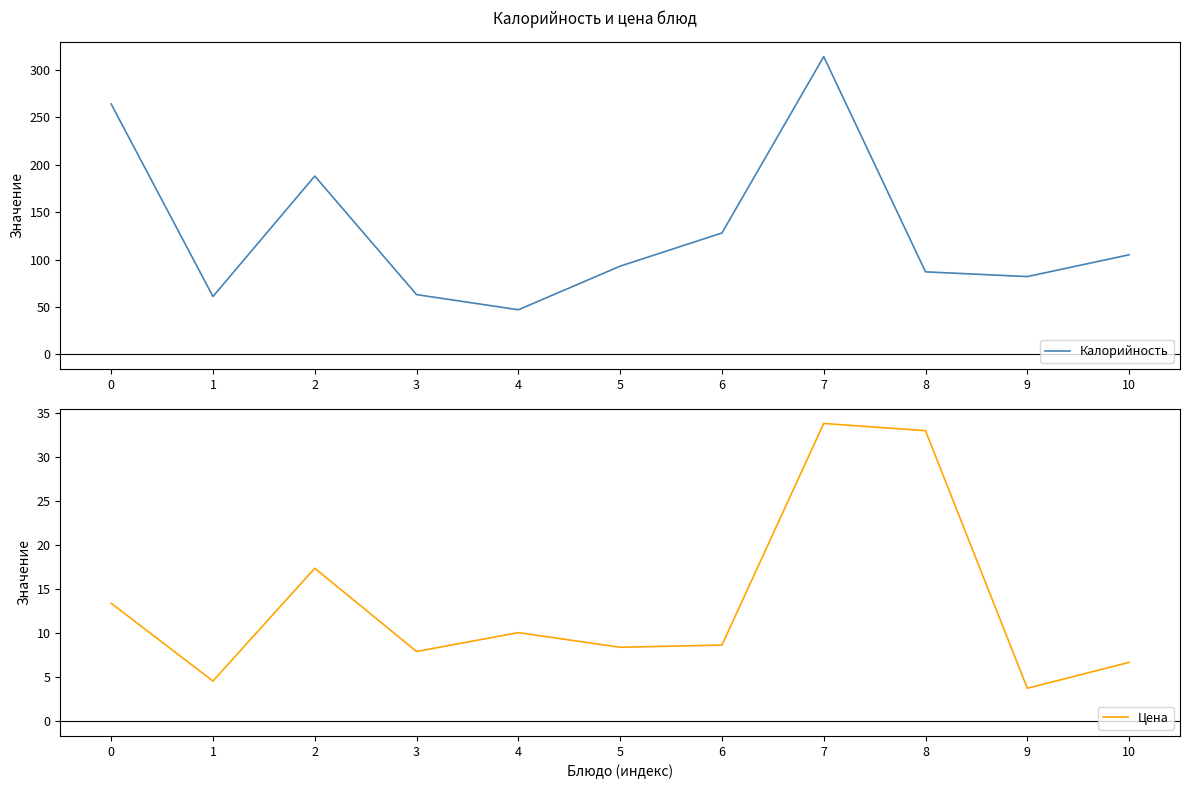

True or false: Цена has more than 0 points higher than both neighbors.

True